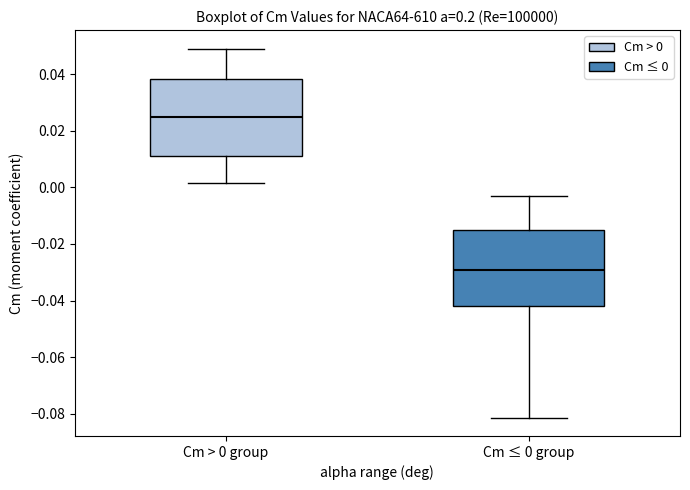

Reading left to right, read every box against the y-axis: the position of its median line, the range the box covers, and the ends of its whiskers. The values are not printed on the chart, so give them approximately, as read against the axis.

Cm > 0 group: median 0.024, box 0.012 to 0.038, whiskers 0.002 to 0.050
Cm ≤ 0 group: median -0.030, box -0.042 to -0.016, whiskers -0.082 to -0.002